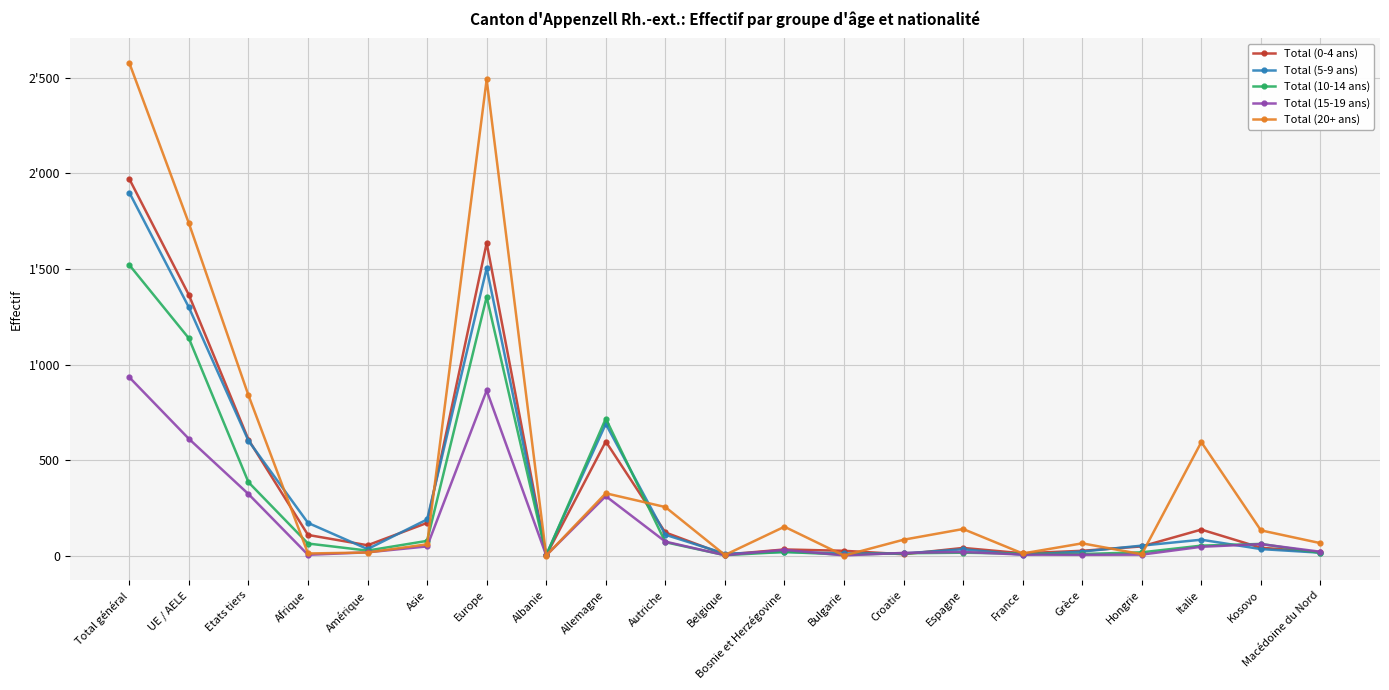

Where do Total (10-14 ans) and Total (5-9 ans) first cross each other?

Albanie and Allemagne